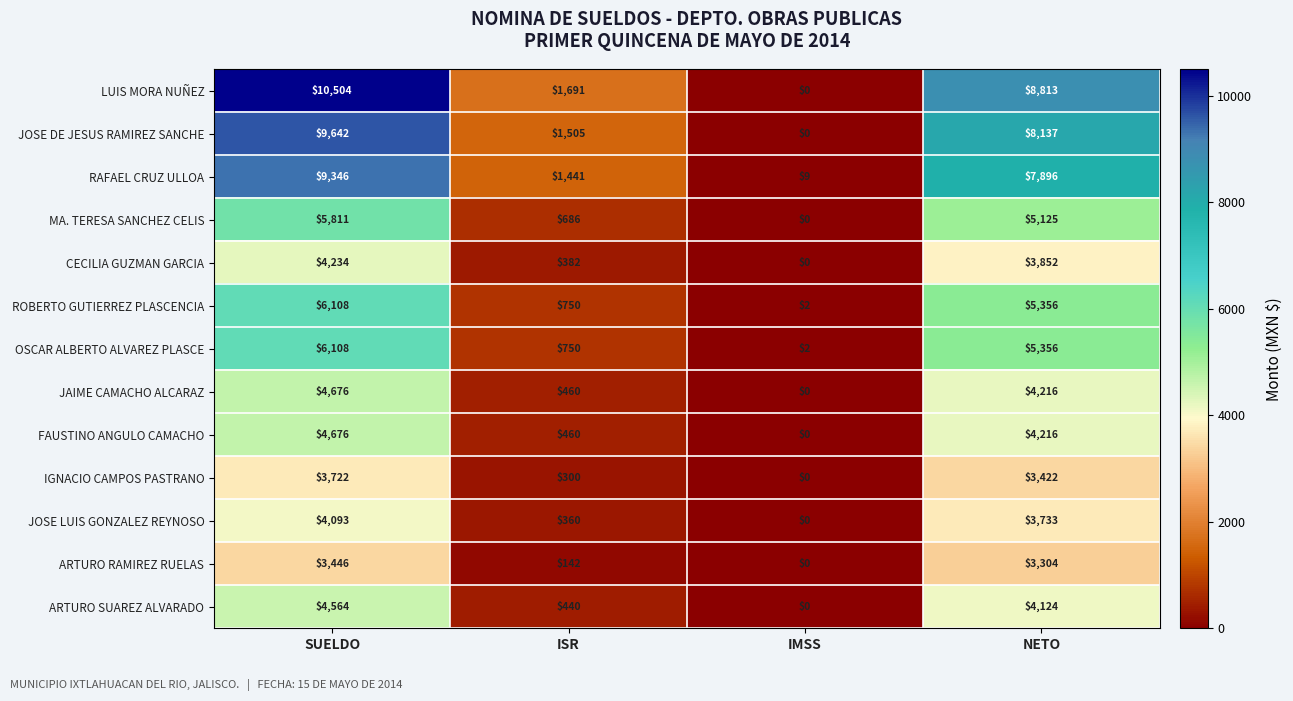

What is the maximum value shown in the chart?

10504